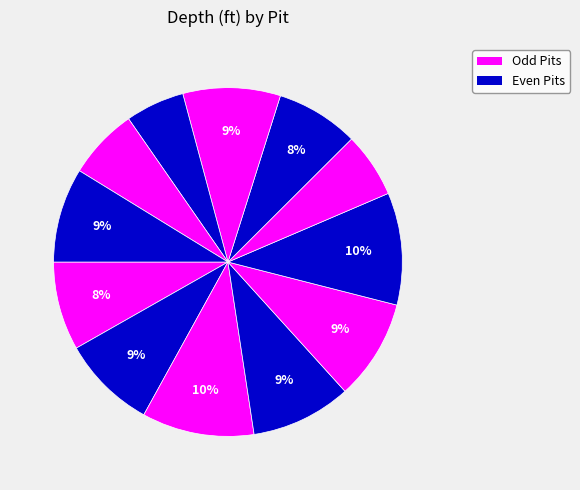

How many segments does this pie chart have?

12